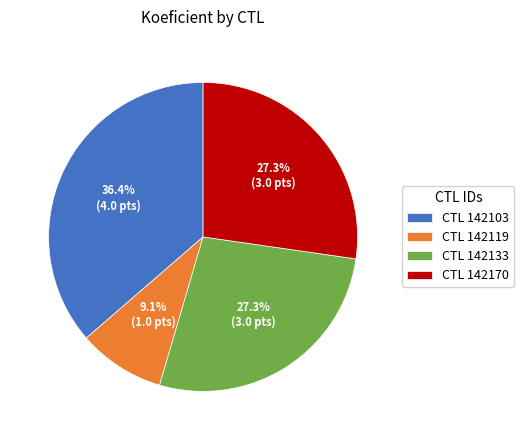

Count the number of slices in the pie.

4